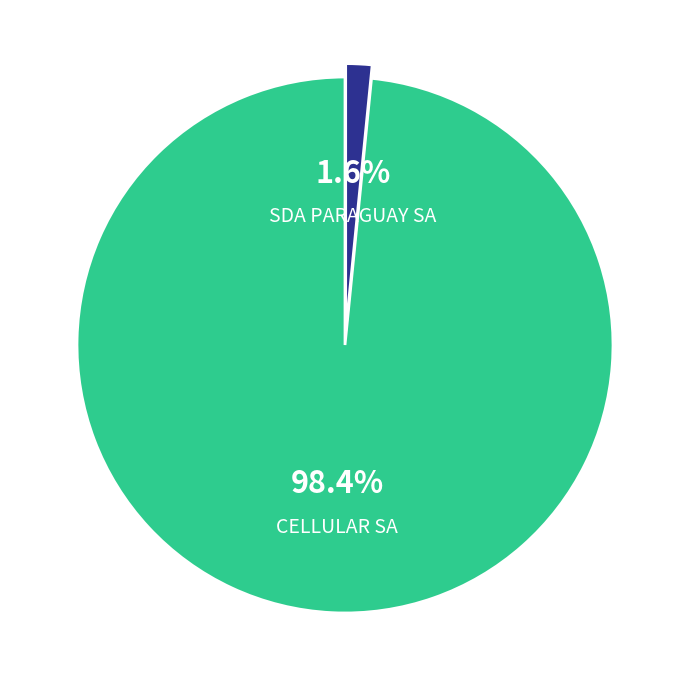

What percentage is the SDA PARAGUAY SA slice, to the nearest percent?

2%